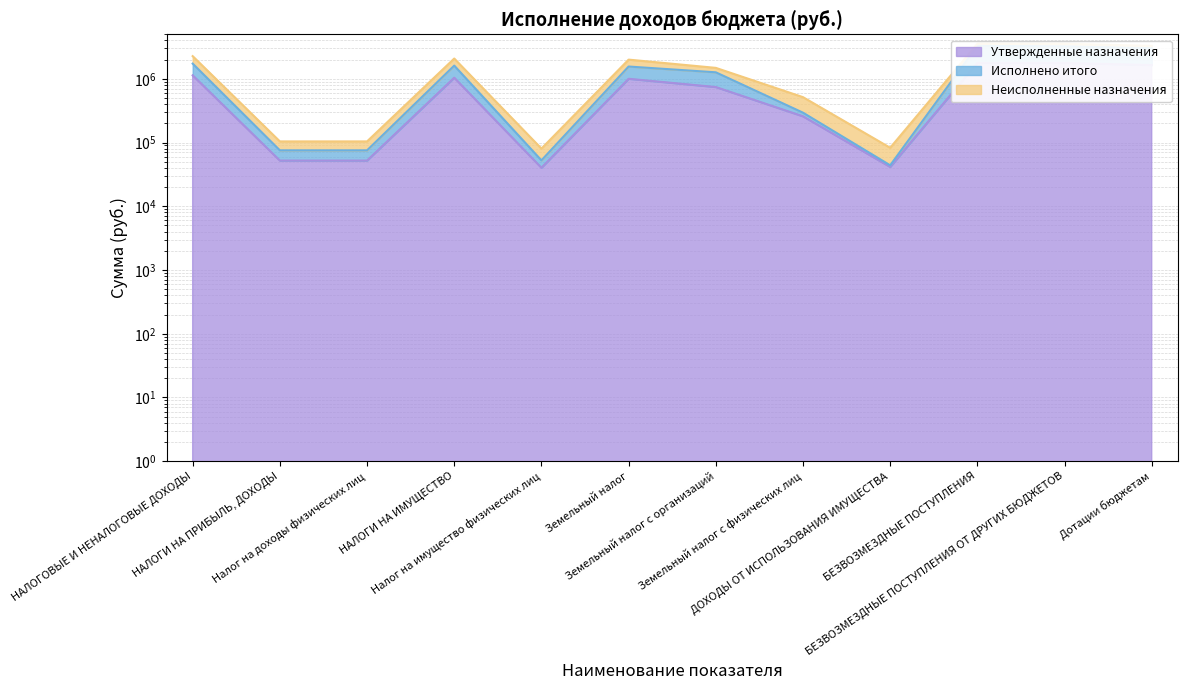

Between Налог на доходы физических лиц and ДОХОДЫ ОТ ИСПОЛЬЗОВАНИЯ ИМУЩЕСТВА, which series saw the biggest shift?

Исполнено итого